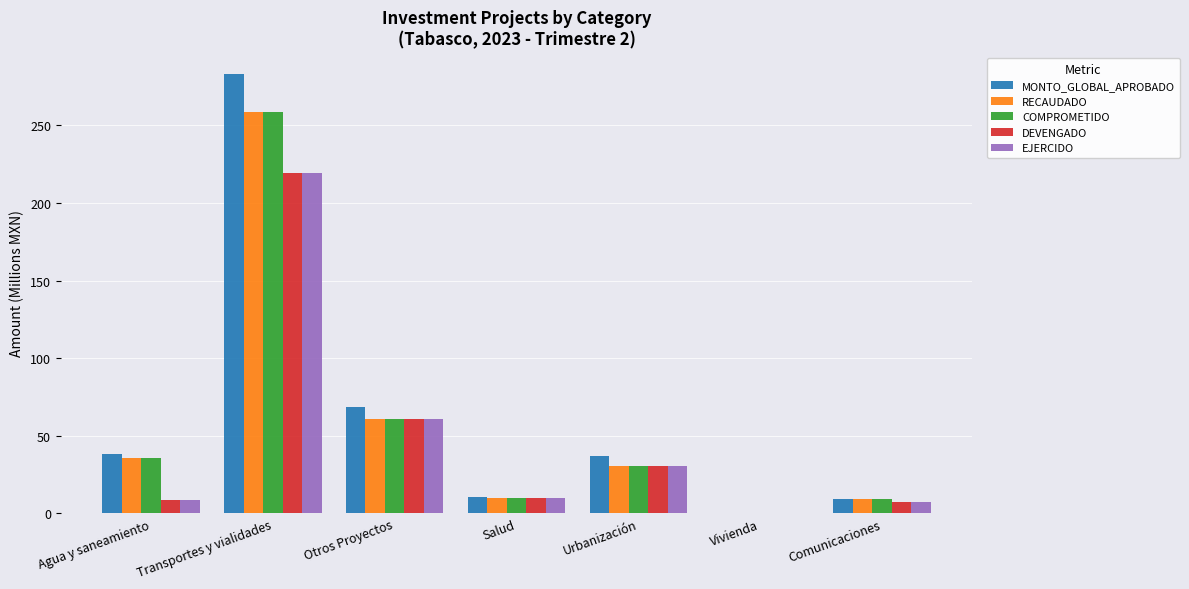

What are all the series names shown in the legend?

MONTO_GLOBAL_APROBADO, RECAUDADO, COMPROMETIDO, DEVENGADO, EJERCIDO